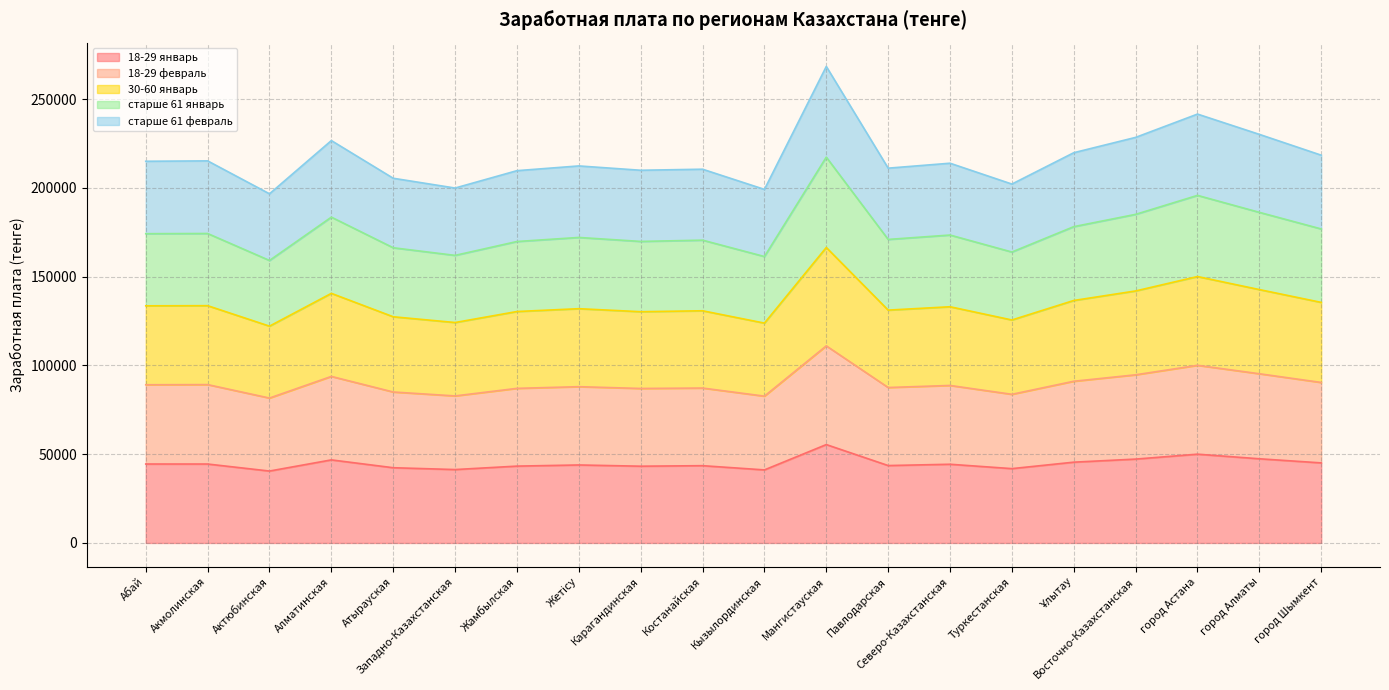

How many values in the 18-29 январь series are below 44319?

10